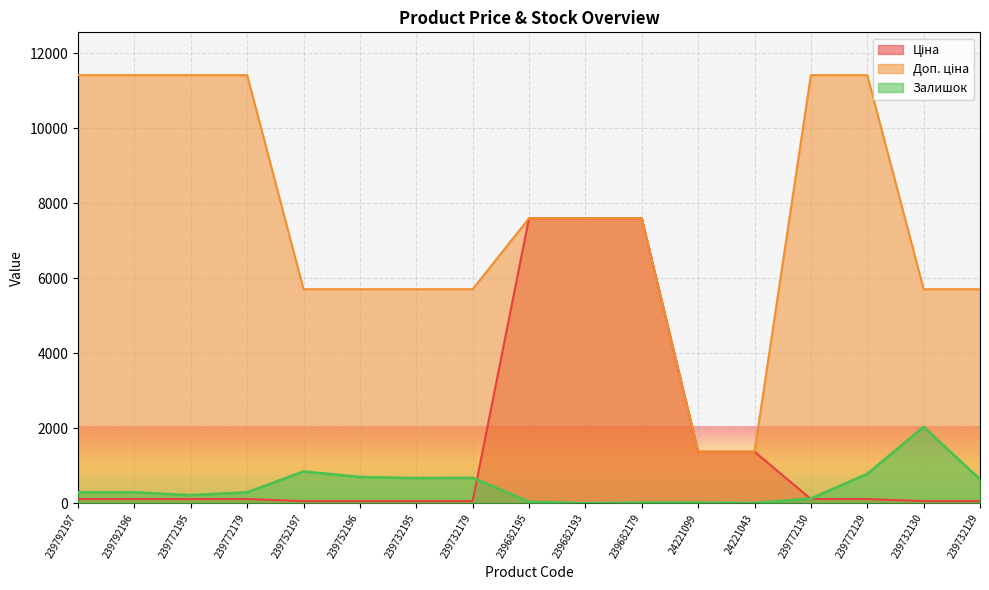

In Залишок, how many points are lower than both neighbors (excluding endpoints)?

4